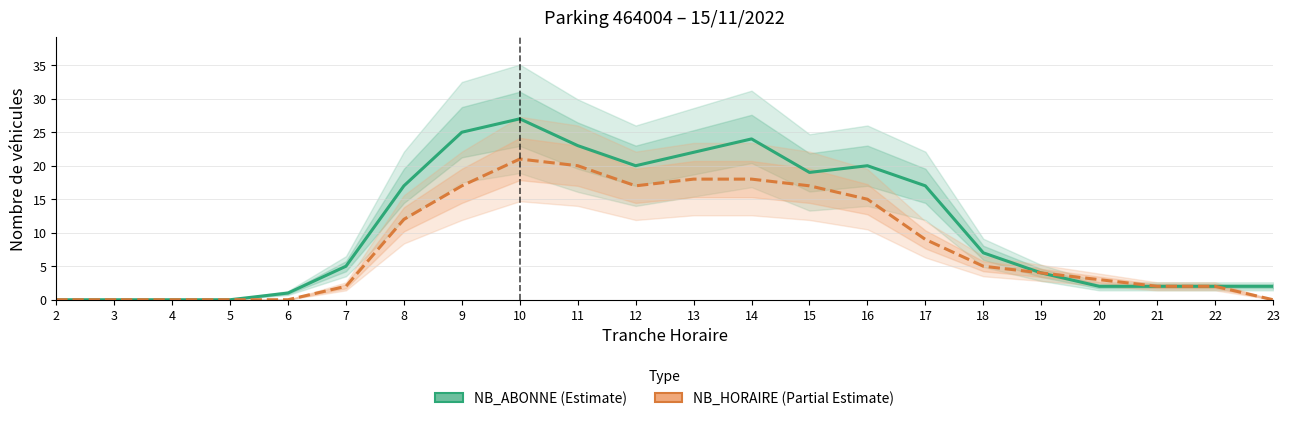

The value of NB_ABONNE at 4 is 0. True or false?

True